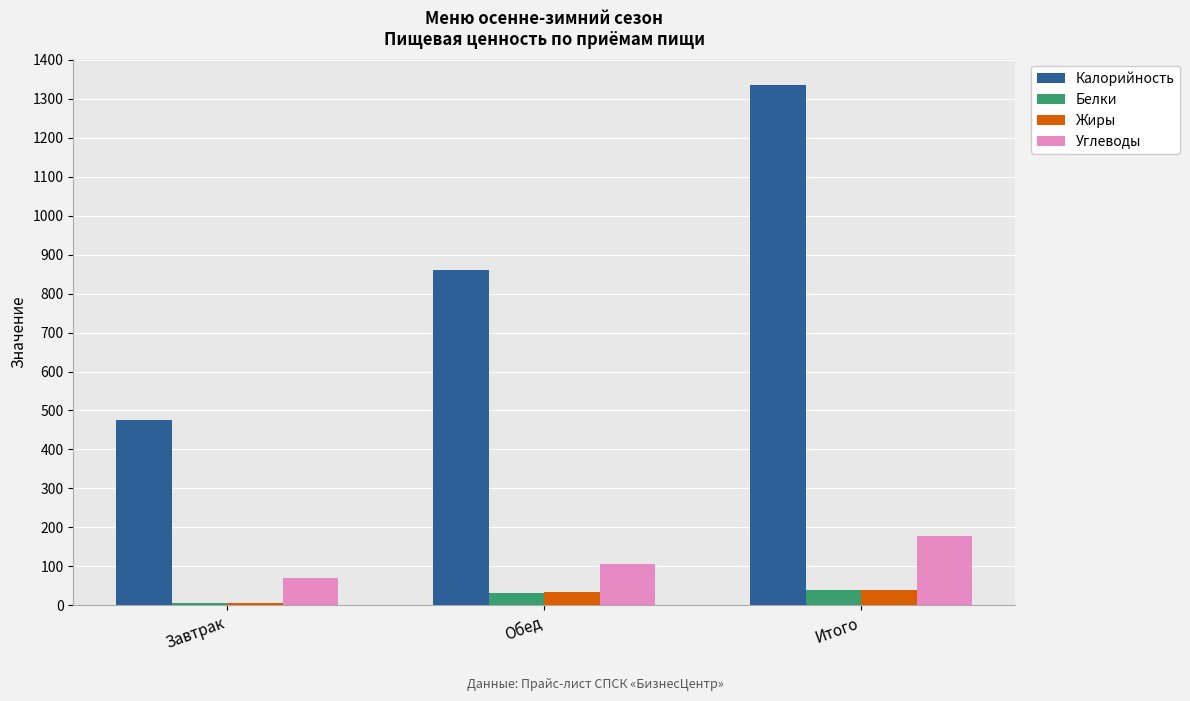

What is the label of the 3rd bar from the right?

Завтрак